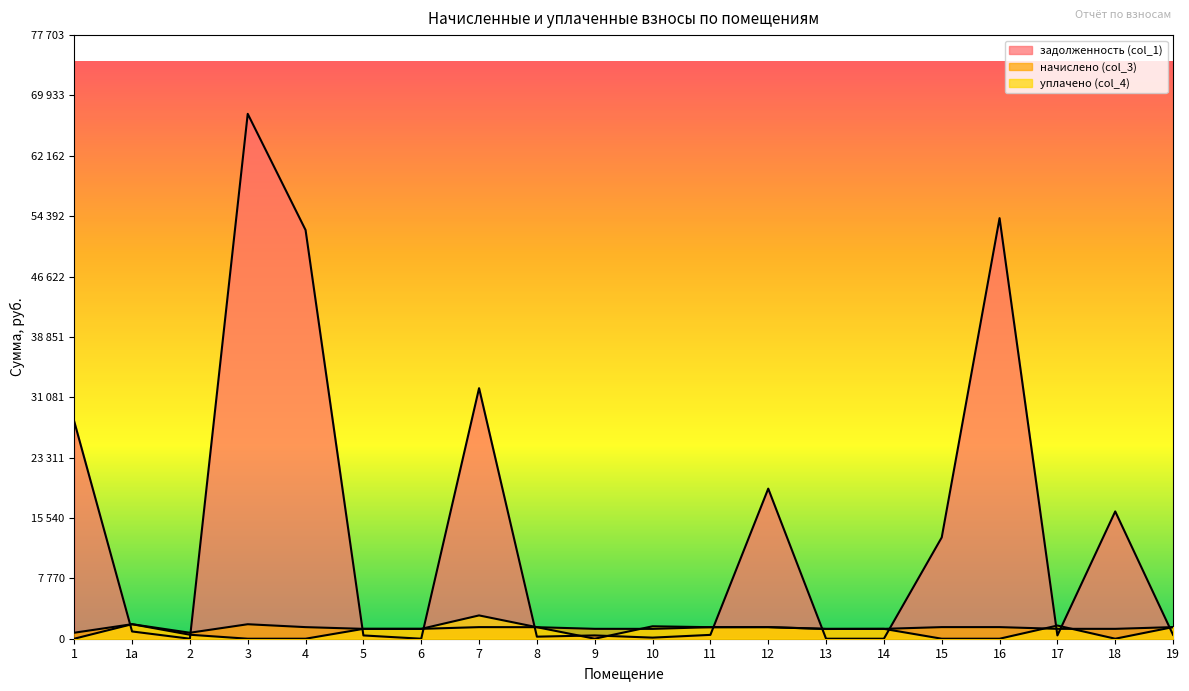

True or false: задолженность (col_1) and уплачено (col_4) cross at least once.

True